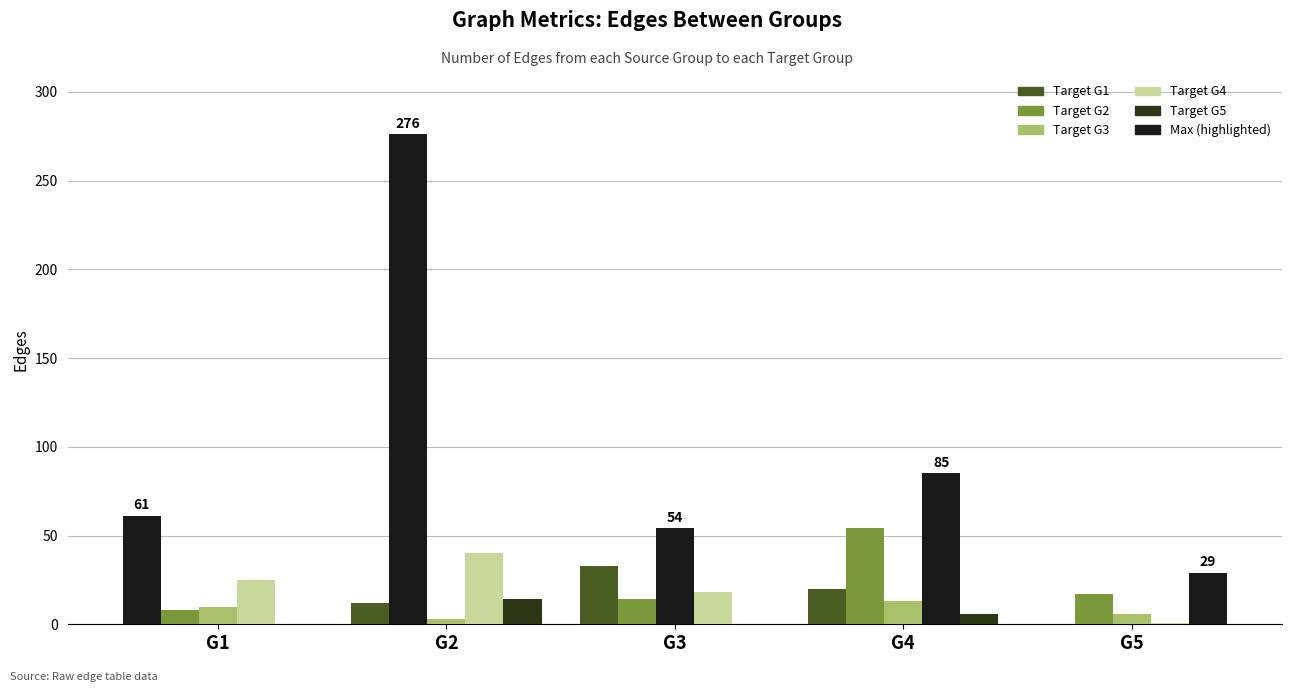

Where is G3 nearest to the value 28?

G4